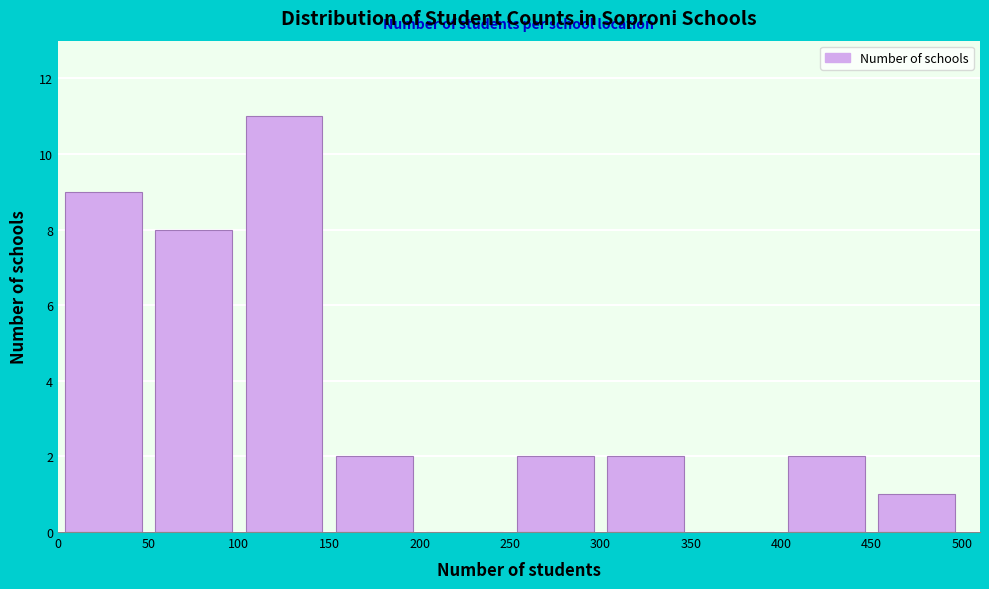

Which range on the x-axis has the tallest bar?

100 to 150